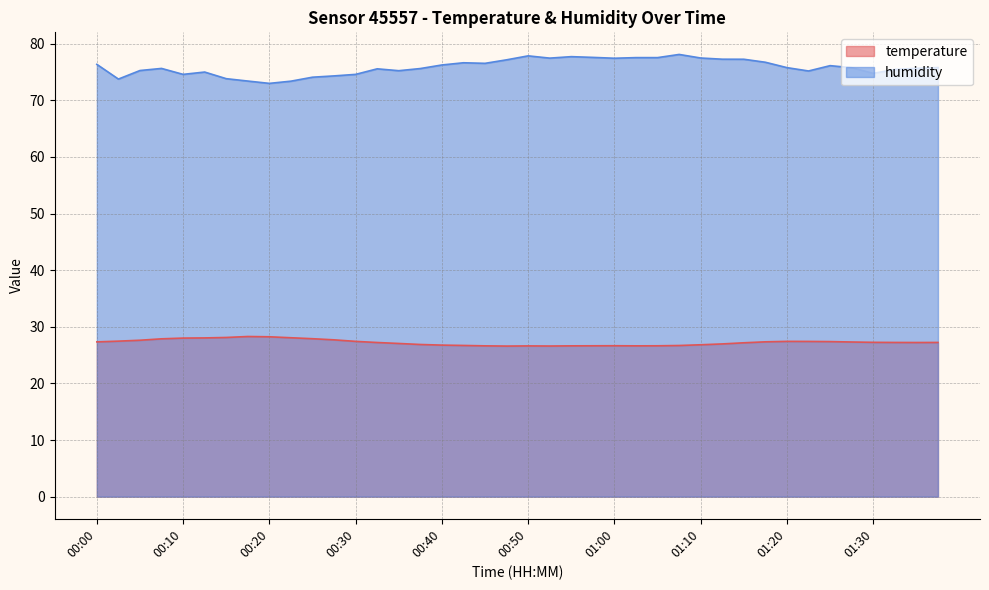

What is the minimum value for temperature?

26.6